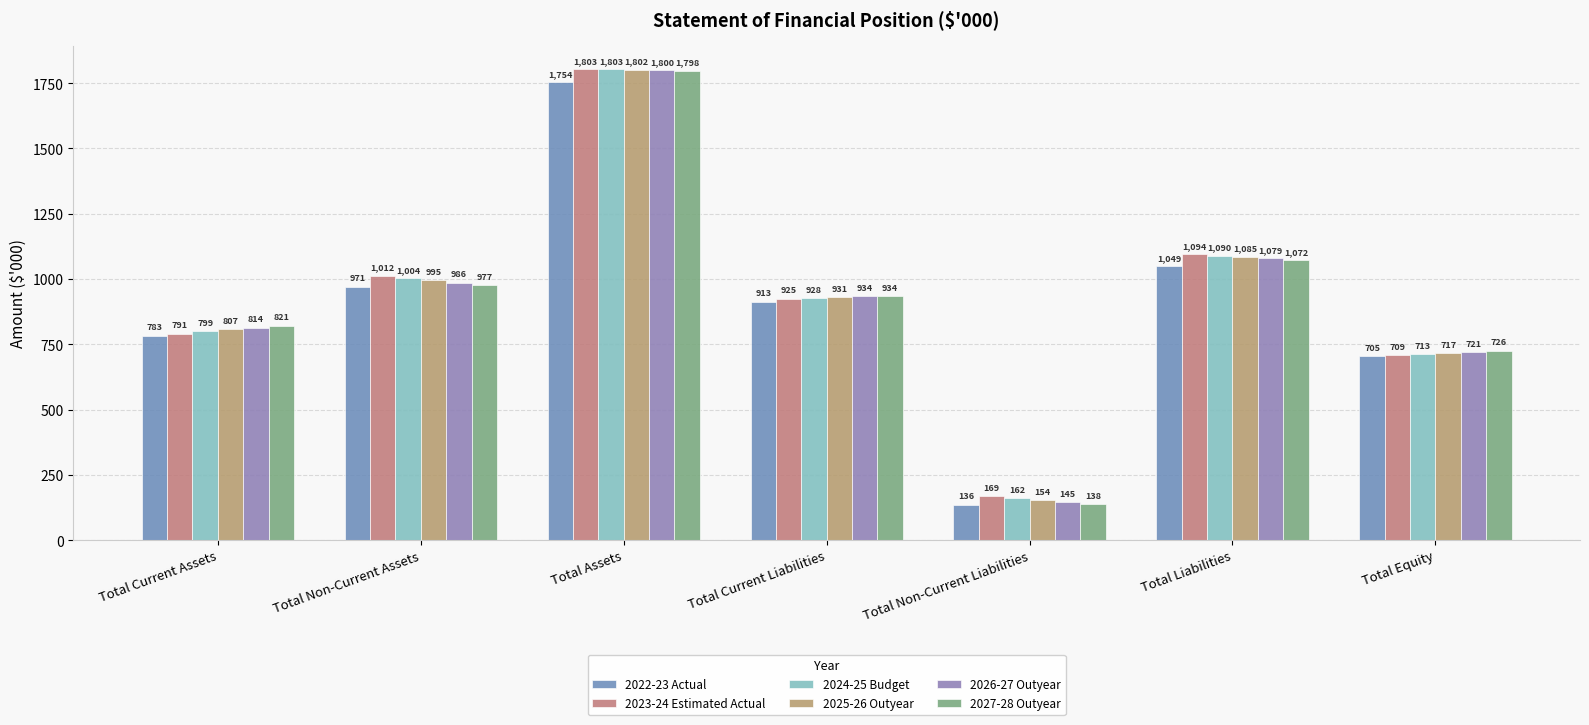

What is the difference between the maximum and second lowest values in the 2022-23 Actual series?

1049